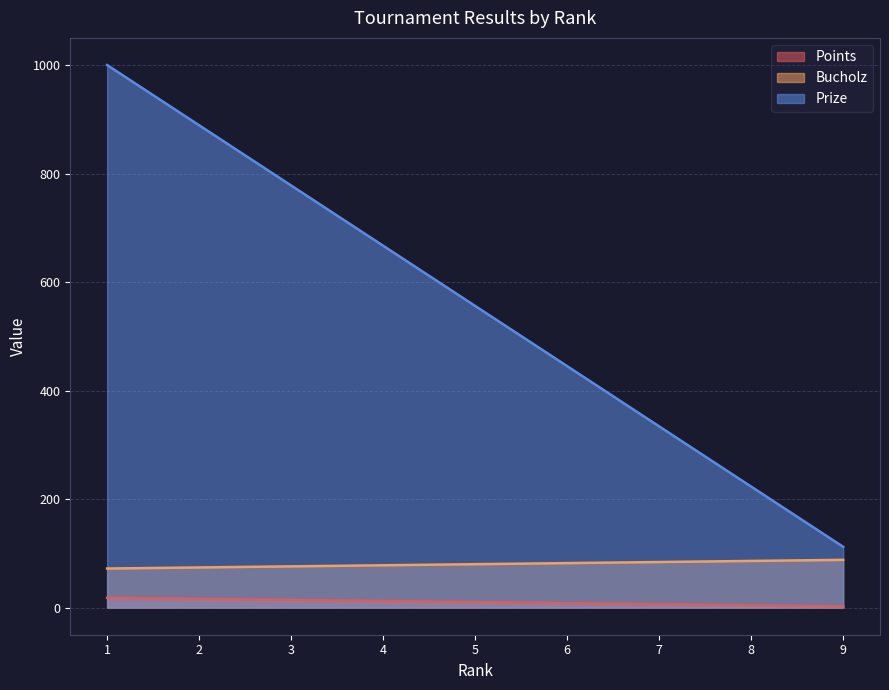

True or false: Bucholz has more than 2 points higher than both neighbors.

False